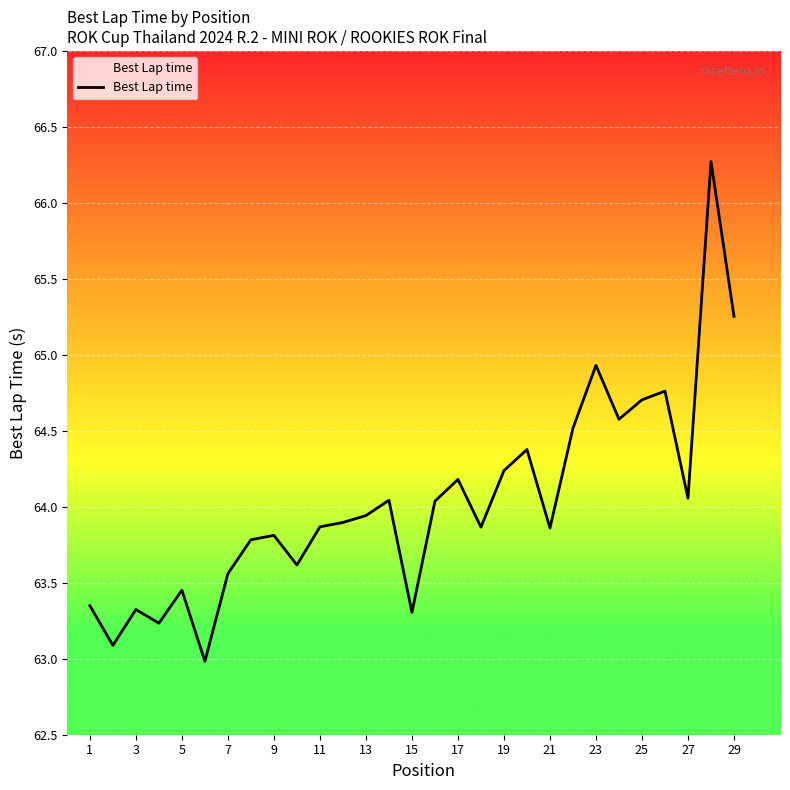

What is the ratio of the value at 19 to the value at 23?

1.0